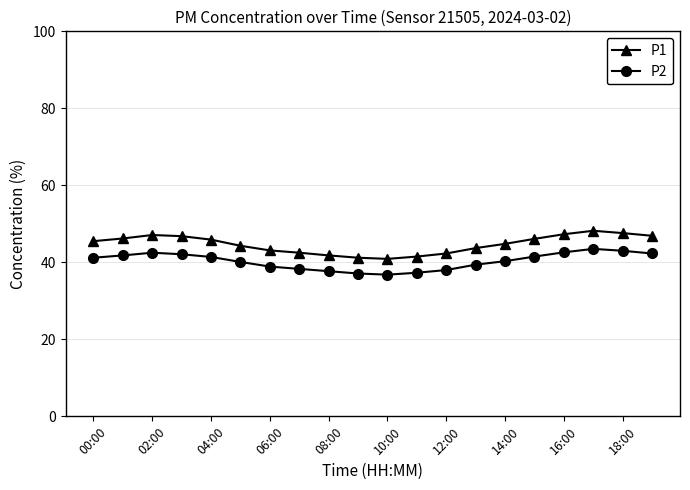

True or false: P1 has more than 0 points higher than both neighbors.

True